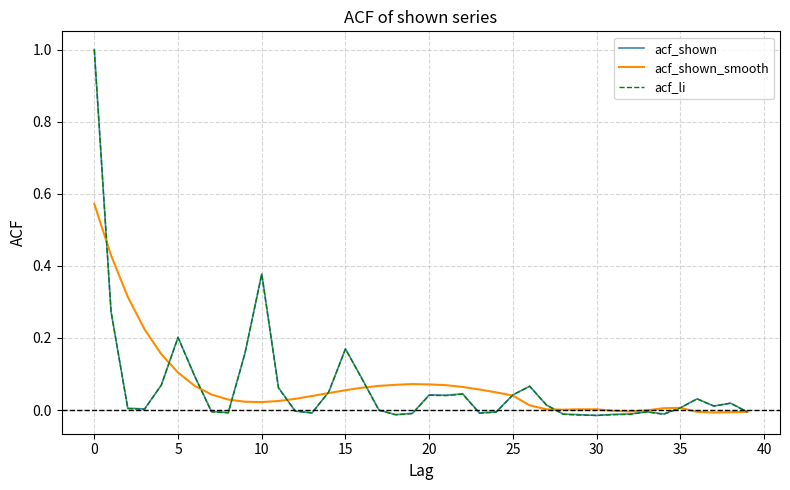

What are all the series names shown in the legend?

acf_shown, acf_shown_smooth, acf_li